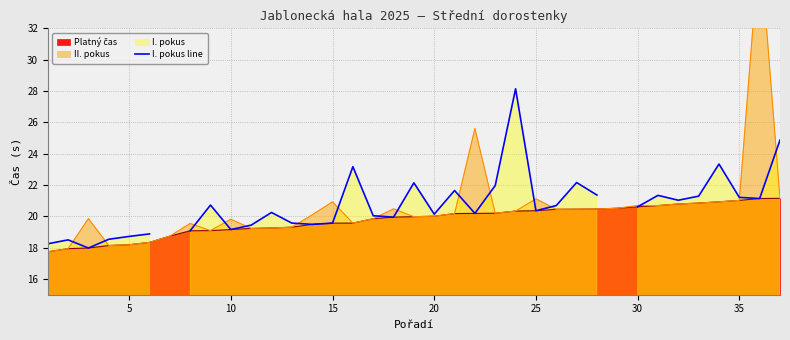

Is it true that the value at 20 is 20.1?

True